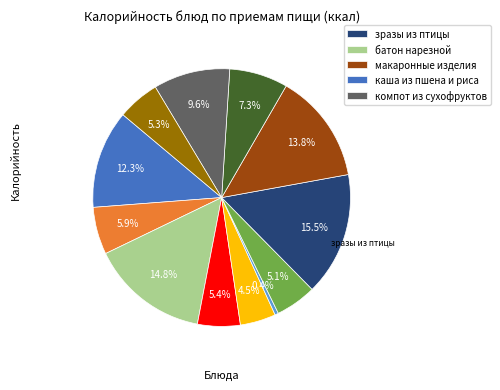

Does any single category account for the majority?

No